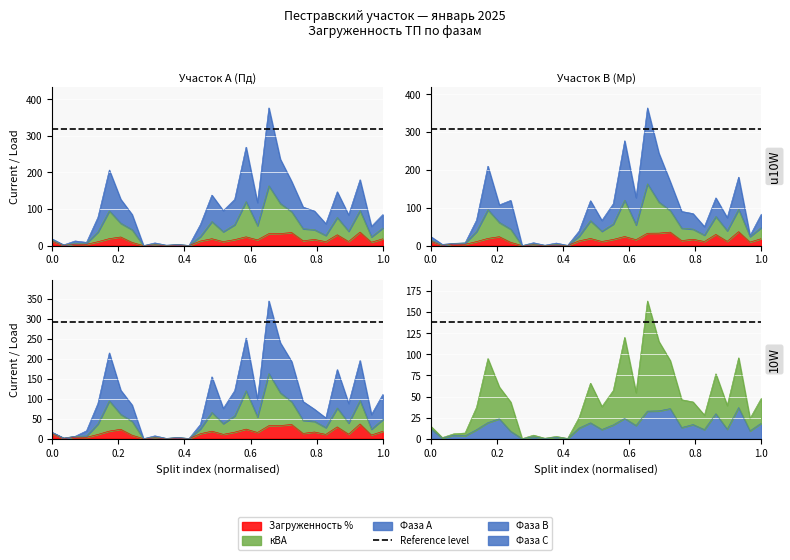

Reading left to right, extract all data points from this chart.

Фаза А: 18.0	2.0	12.8	8.8	77.2	206.8	126.9	85.2	0.0	7.4	1.2	3.0	0.5	58.2	138.2	95.7	126.4	269.4	117.6	376.8	236.9	175.5	105.5	94.6	60.0	147.3	84.0	180.1	52.6	84.8
Фаза В: 23.7	3.2	6.0	7.0	67.2	210.2	107.7	119.6	0.0	7.6	1.0	6.8	0.6	38.3	118.8	66.6	110.7	277.6	126.8	364.5	244.7	169.1	90.4	84.7	50.2	126.3	74.0	181.2	26.3	83.6
Фаза С: 15.8	1.7	6.0	19.7	88.5	215.5	121.9	84.6	0.0	7.2	0.8	3.0	0.5	36.0	155.4	76.1	120.7	252.8	98.0	346.0	241.3	193.8	93.4	74.0	52.1	173.6	88.5	196.3	60.5	111.0
кВА: 14.7	1.3	5.8	6.7	37.2	95.1	61.4	43.5	0.0	4.2	0.5	2.7	0.3	25.1	65.9	38.1	57.1	120.2	54.7	163.5	115.5	92.7	46.2	43.6	27.9	77.0	39.4	96.0	24.0	48.1
Загруженность %: 11.8	0.7	4.1	3.4	10.6	19.0	23.6	8.7	0.0	2.1	0.2	1.6	0.1	12.5	18.8	10.9	16.3	24.1	15.6	32.7	33.0	35.6	13.2	16.8	10.8	29.6	11.2	36.9	9.2	18.5